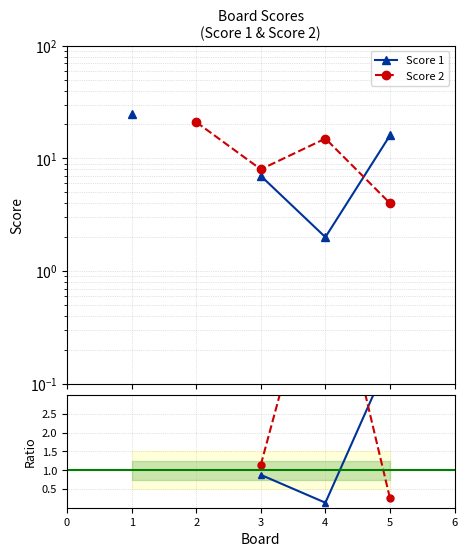

At how many categories does at least one series exceed 22?

1